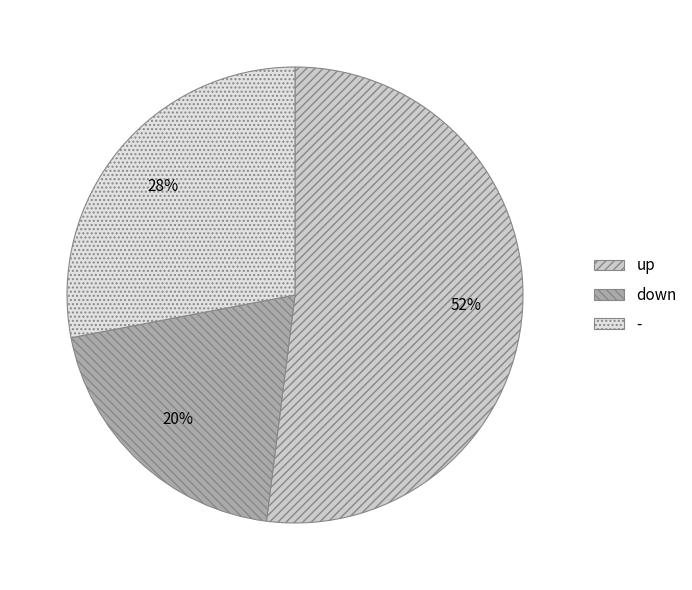

The up slice represents 45% of the pie. True or false?

False